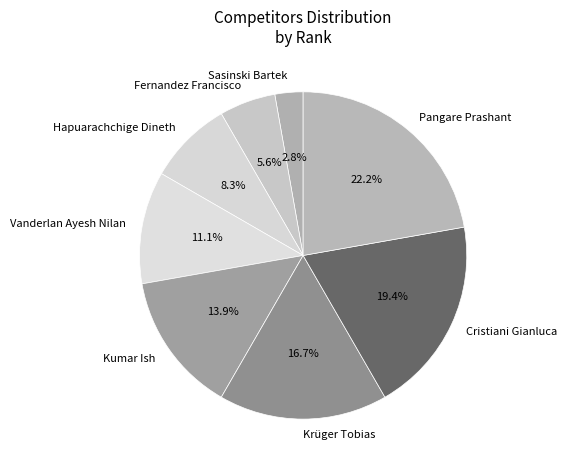

True or false: Pangare Prashant accounts for 14% of the total.

False